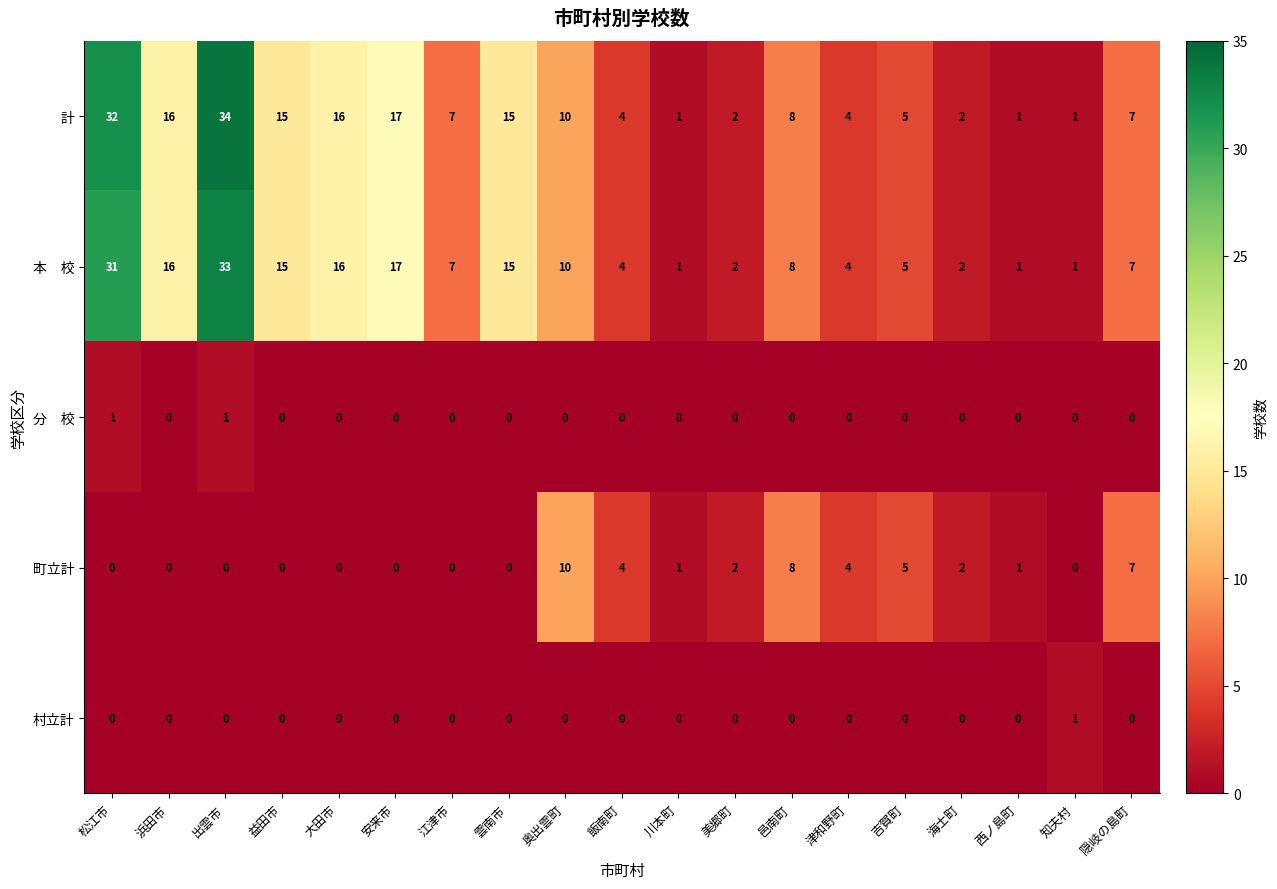

At how many categories does at least one series exceed 25?

2